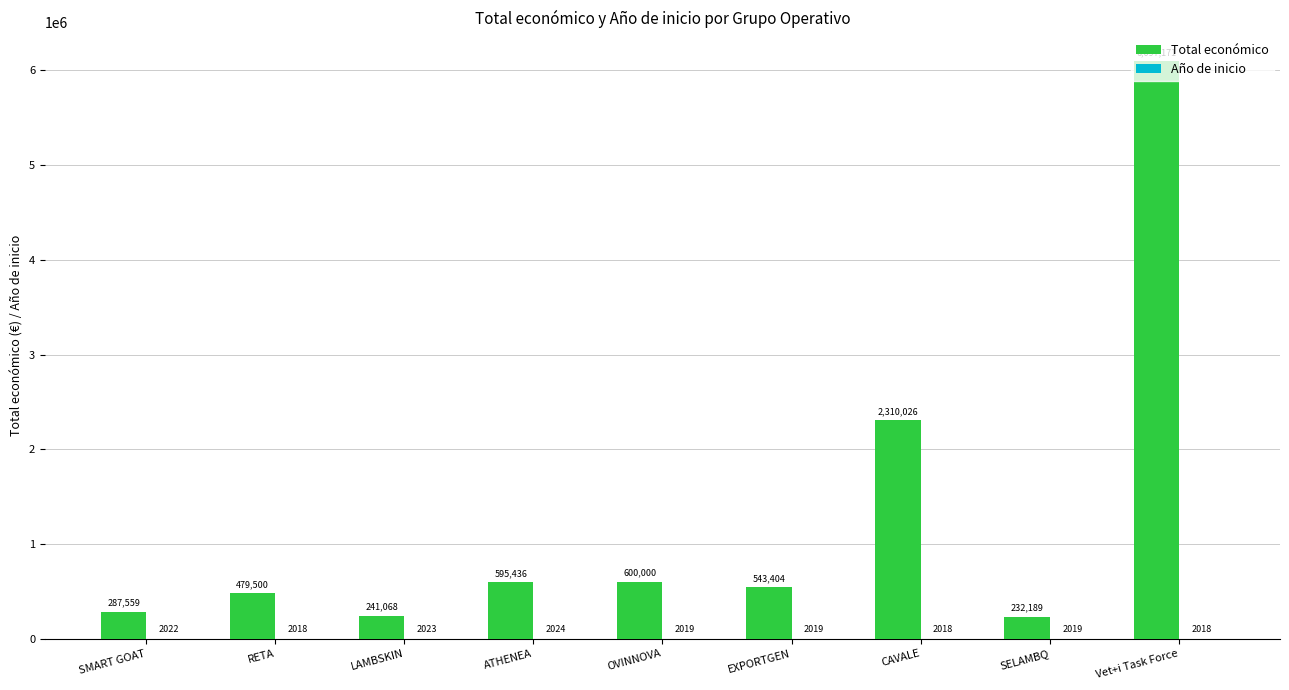

At which label does Total económico first exceed 543404?

ATHENEA